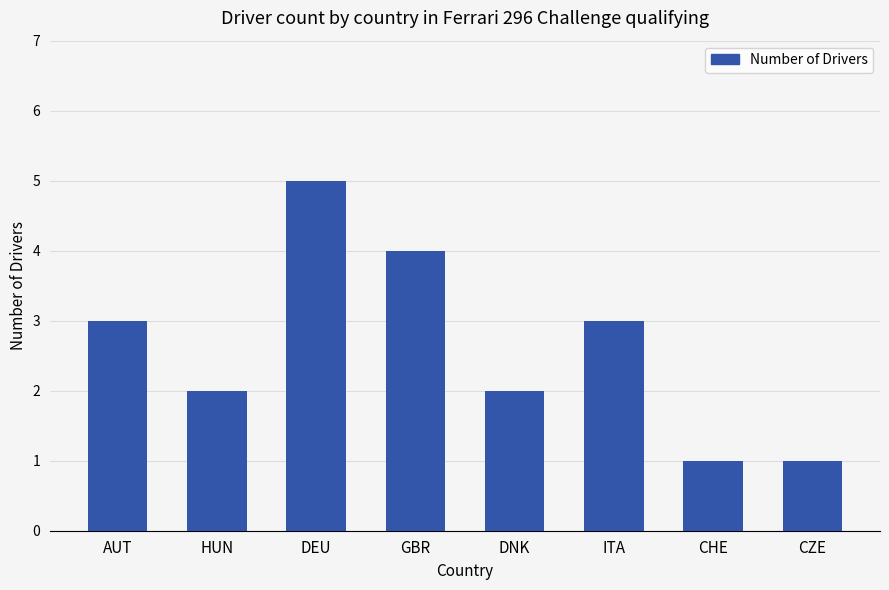

The chart shows a value of 3 at ITA. True or false?

True